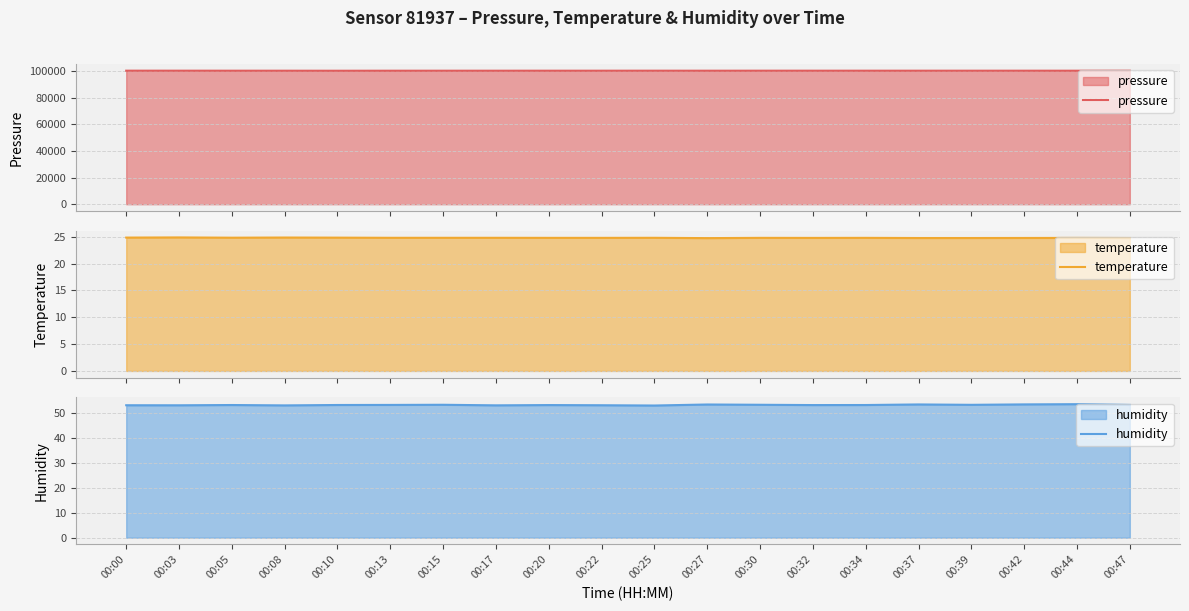

True or false: temperature and pressure cross at least once.

False